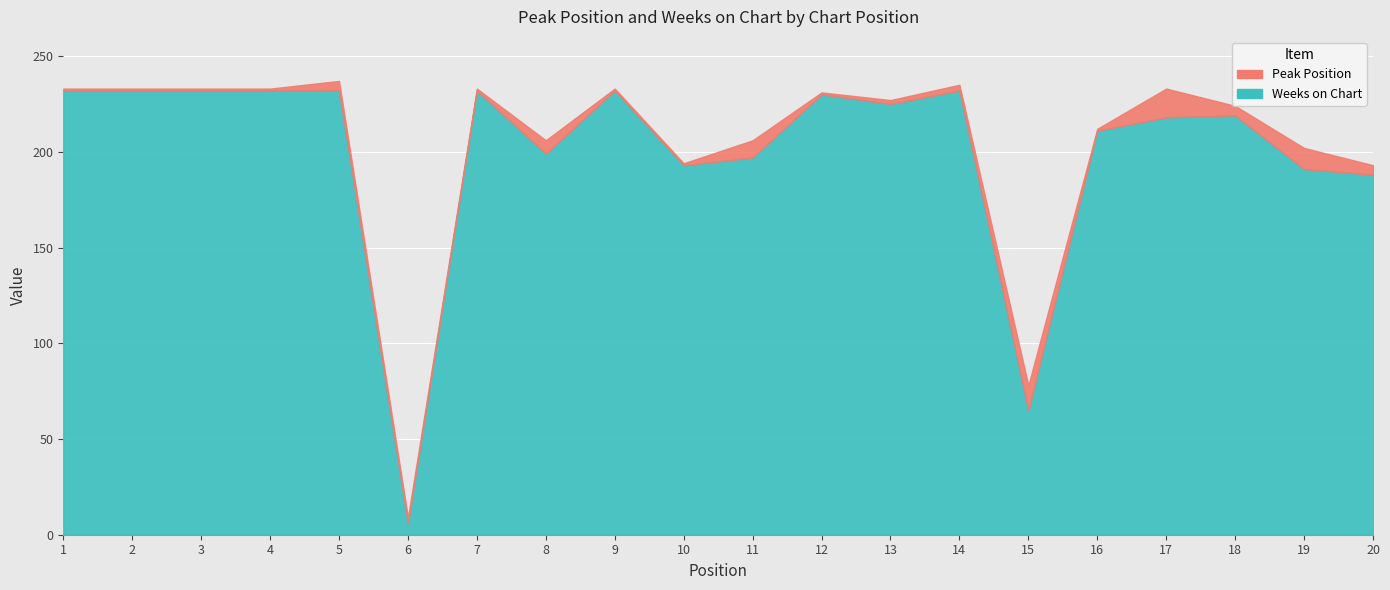

How many values exceed 225?

9